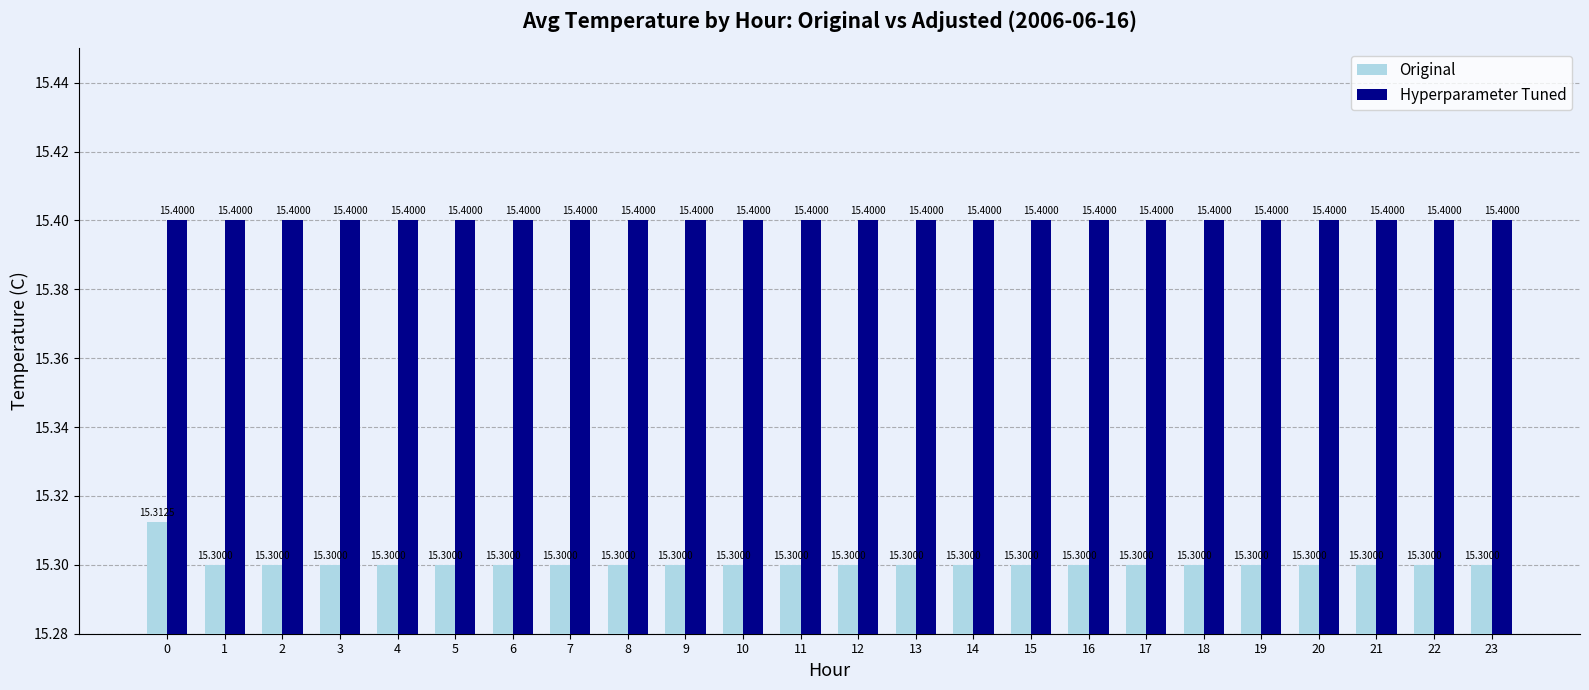

What is the approximate value of Hyperparameter Tuned at 1?

15.4